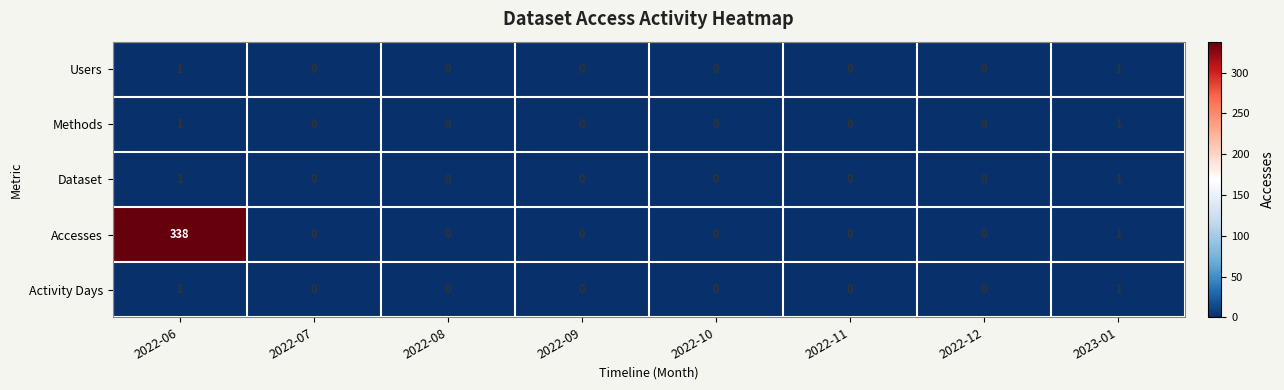

Which series has the largest total across all categories?

Accesses